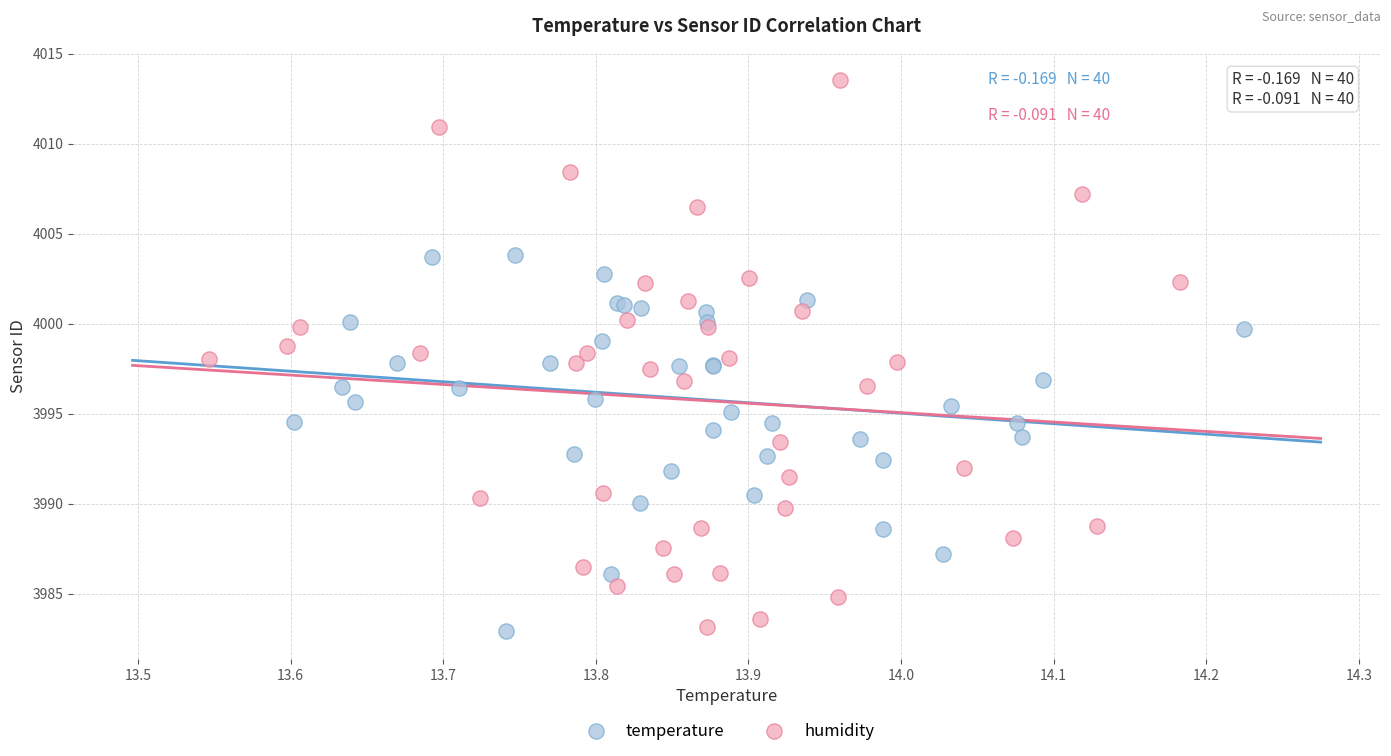

Which series contains the highest Y value?

humidity